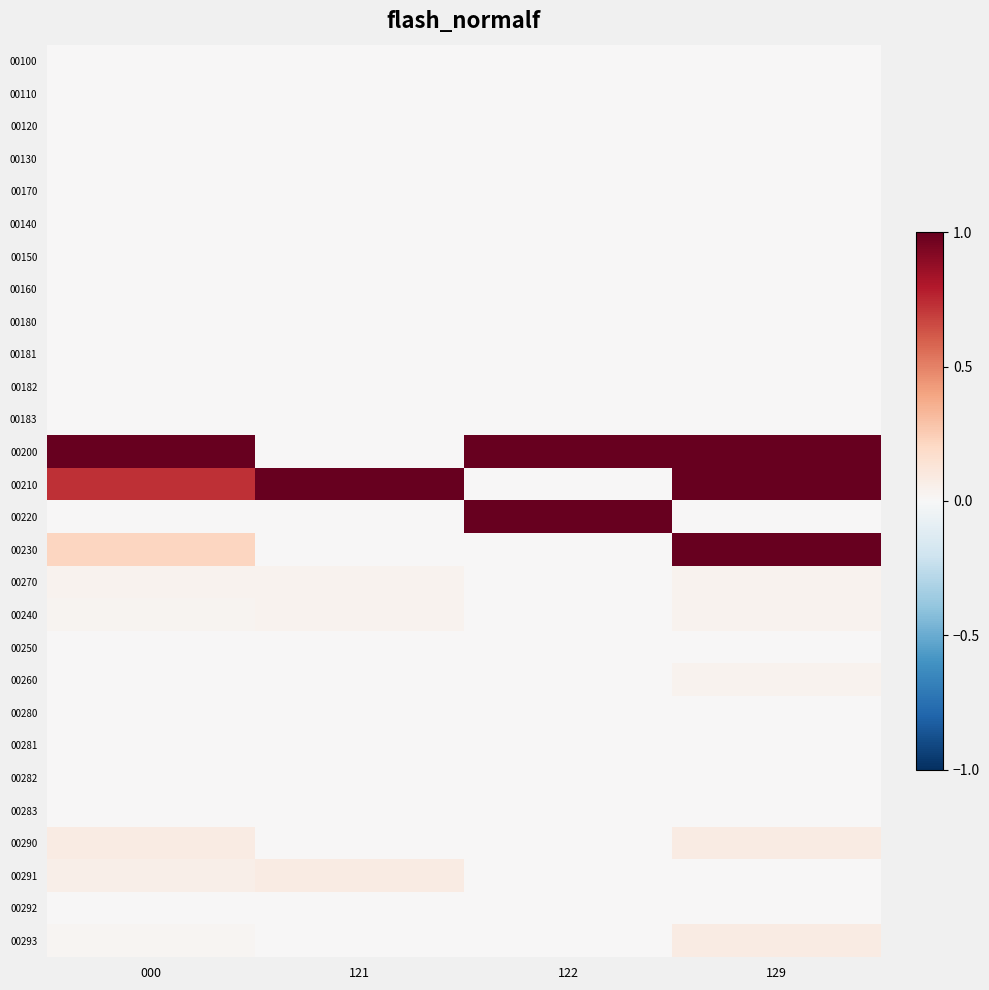

Which series changed the most between 121 and 122?

00200